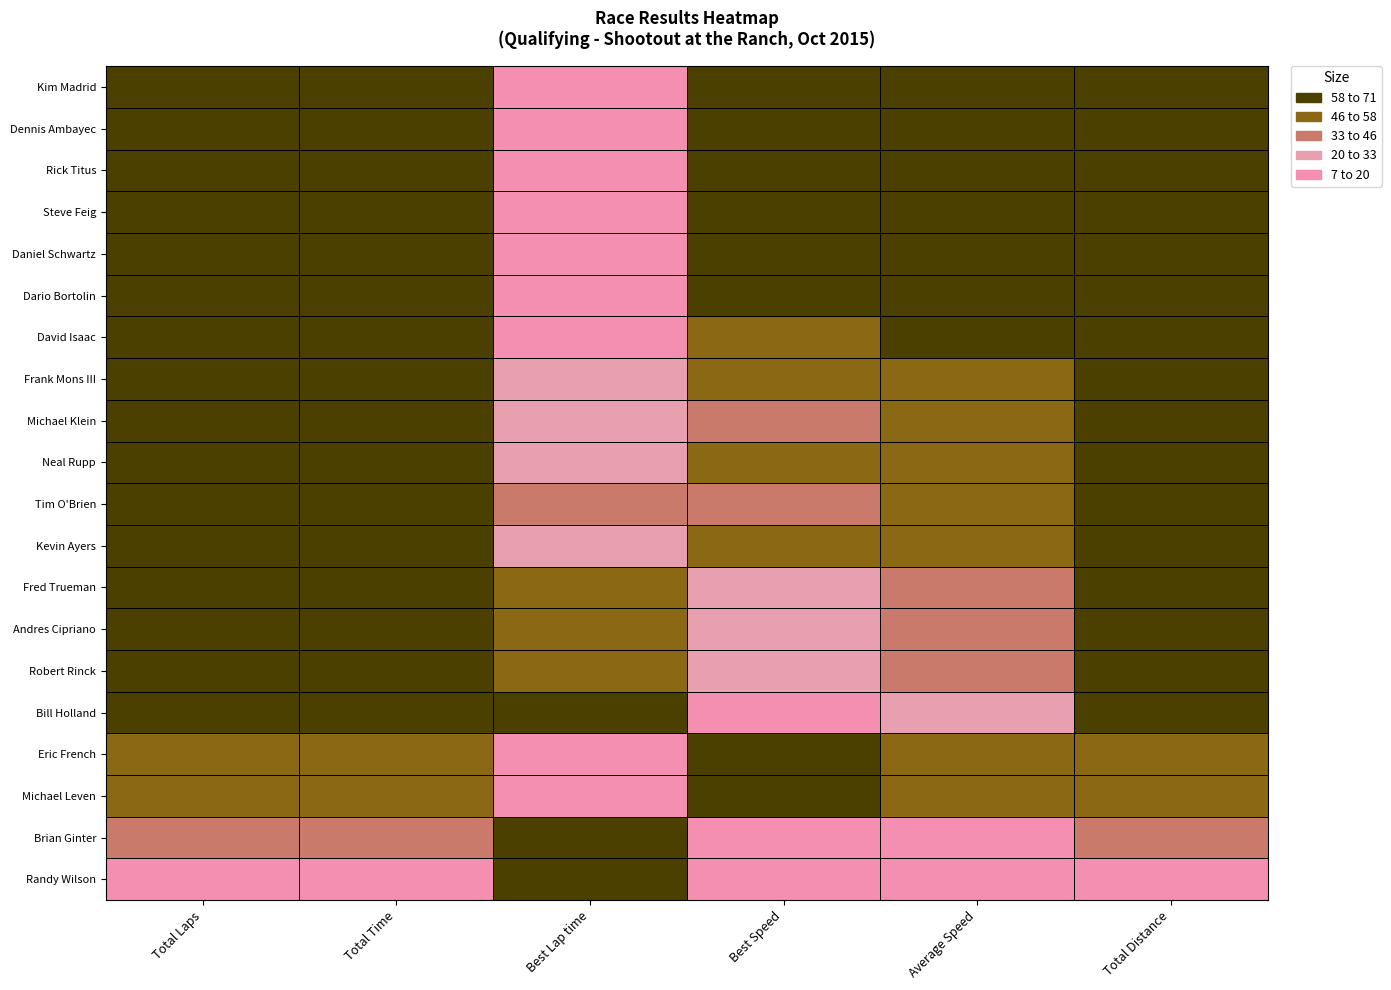

Between Best Lap time and Best Speed, which is larger?

Best Speed